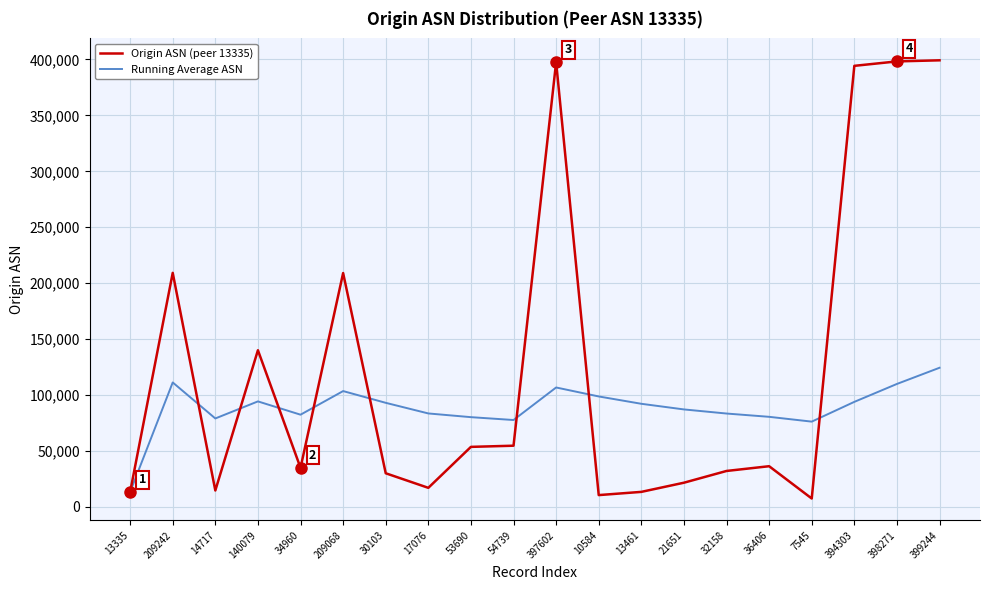

Rank the series at 36406 from highest to lowest value.

Running Average ASN, Origin ASN (peer 13335)